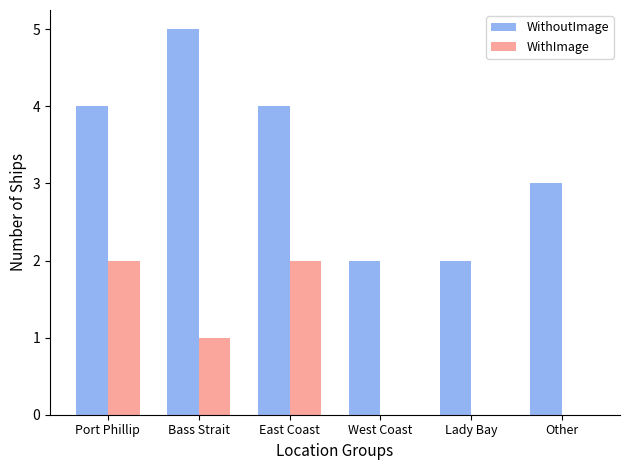

Reading left to right, list all the values displayed in this chart.

WithoutImage: 4	5	4	2	2	3
WithImage: 2	1	2	0	0	0